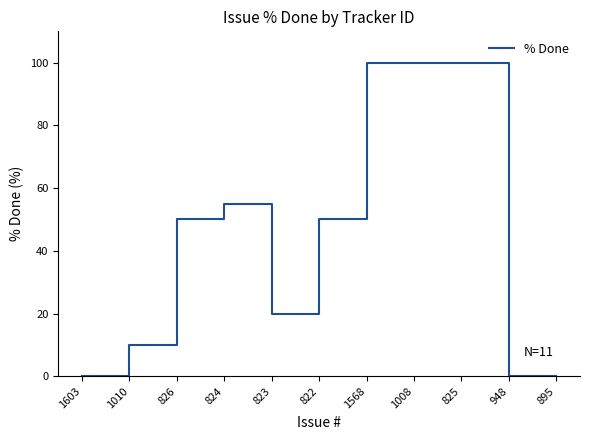

True or false: the data shows 50 at 826.

True